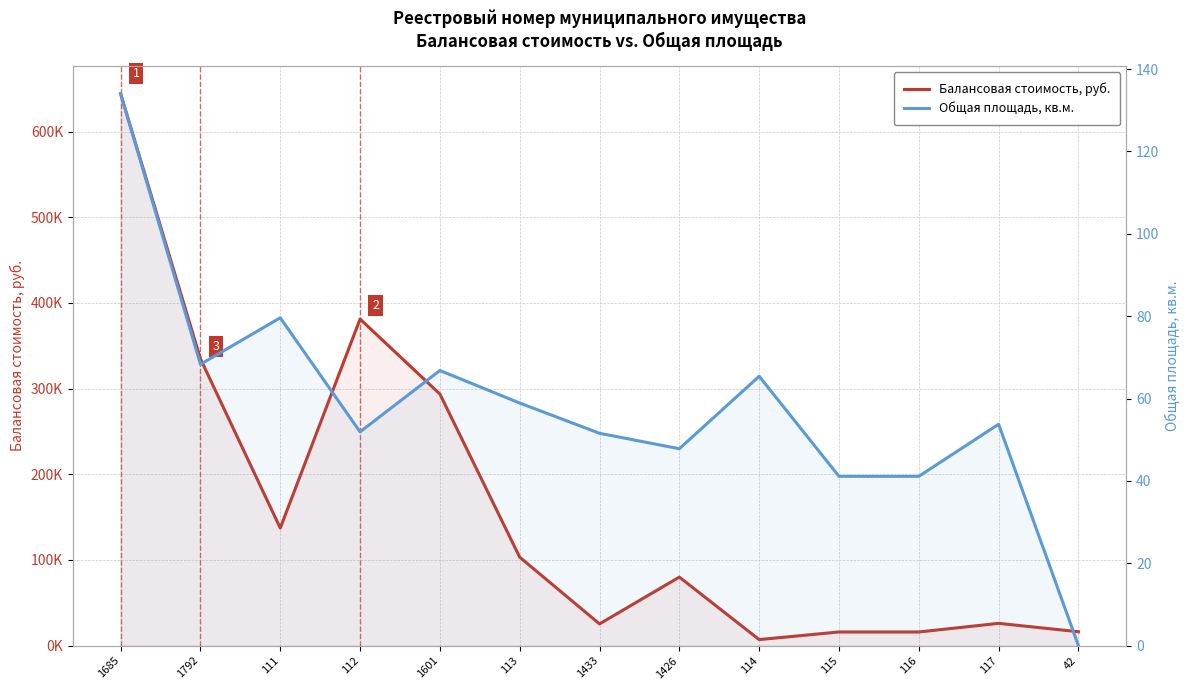

True or false: Балансовая стоимость, руб. has more than 1 points higher than both neighbors.

True